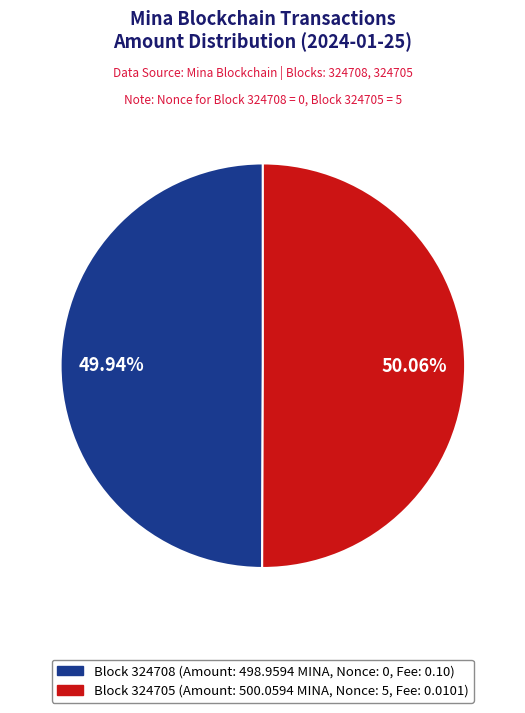

Is there a majority slice in this chart?

Yes